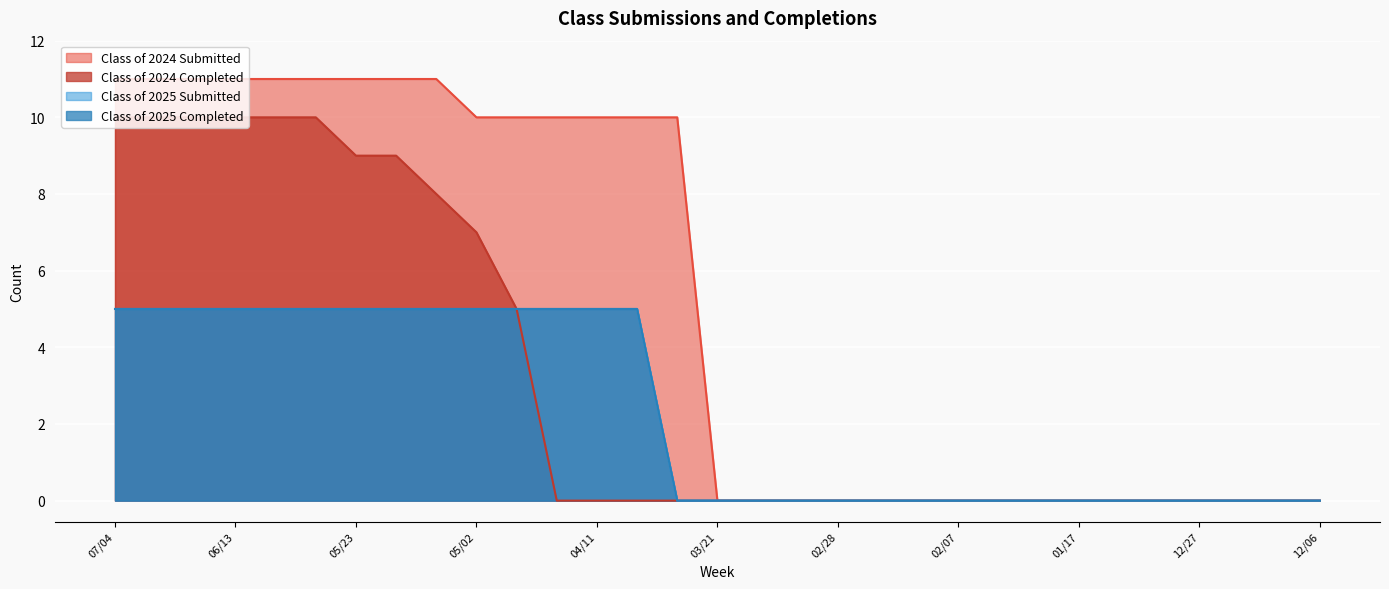

Which has a higher value, 03/14 or 12/20?

03/14